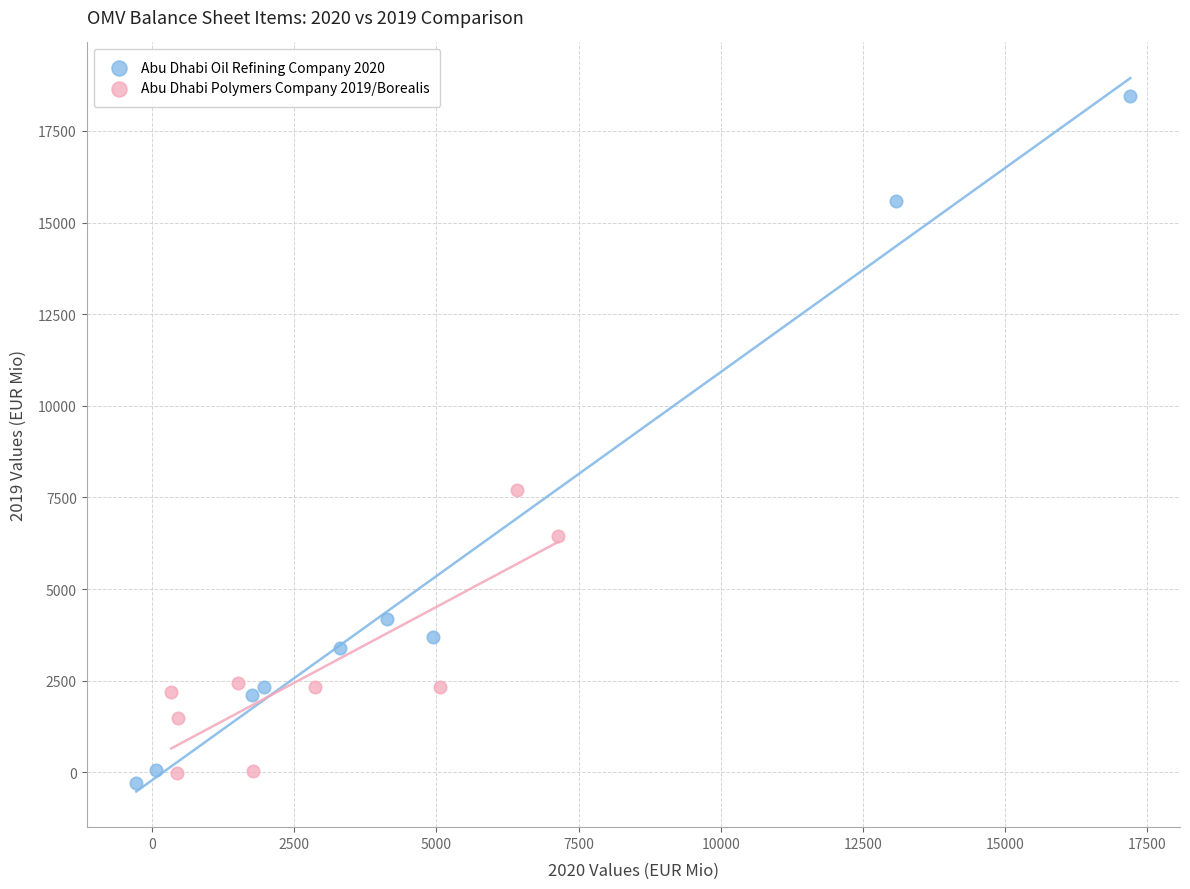

Which series reaches the maximum Y coordinate?

Abu Dhabi Oil Refining Company 2020